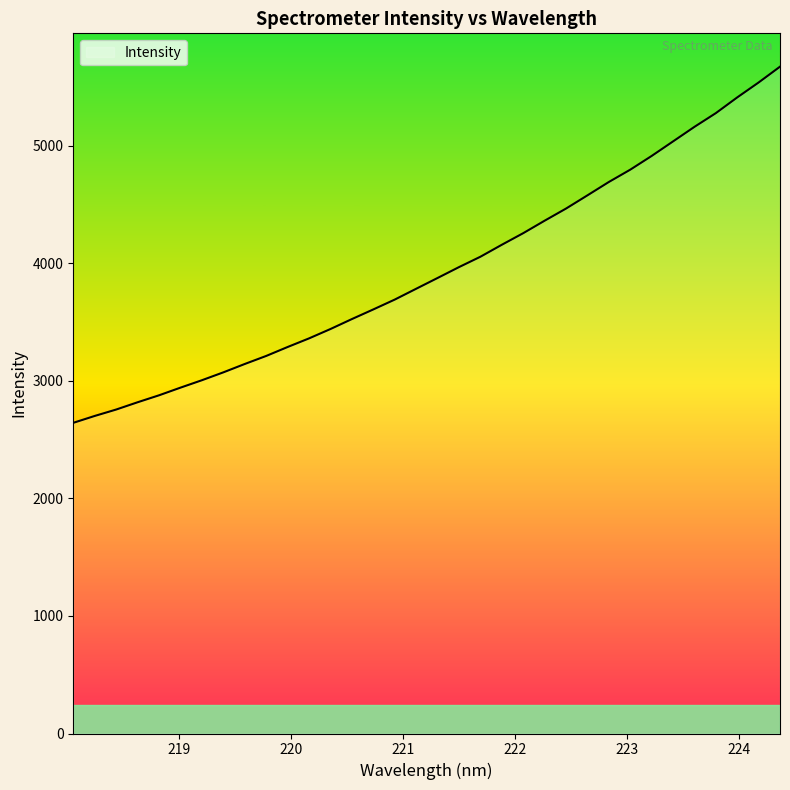

What is the greatest value displayed?

5670.4